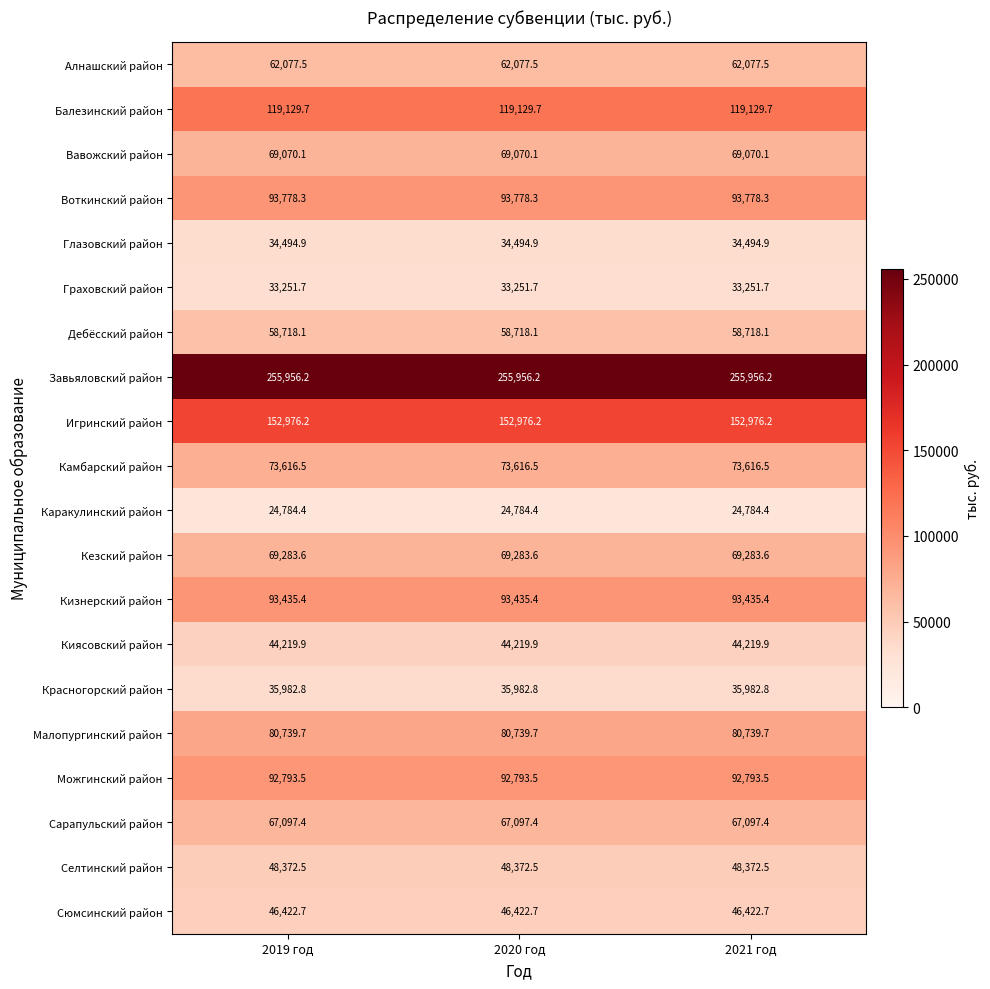

Which series has the largest total across all categories?

Завьяловский район